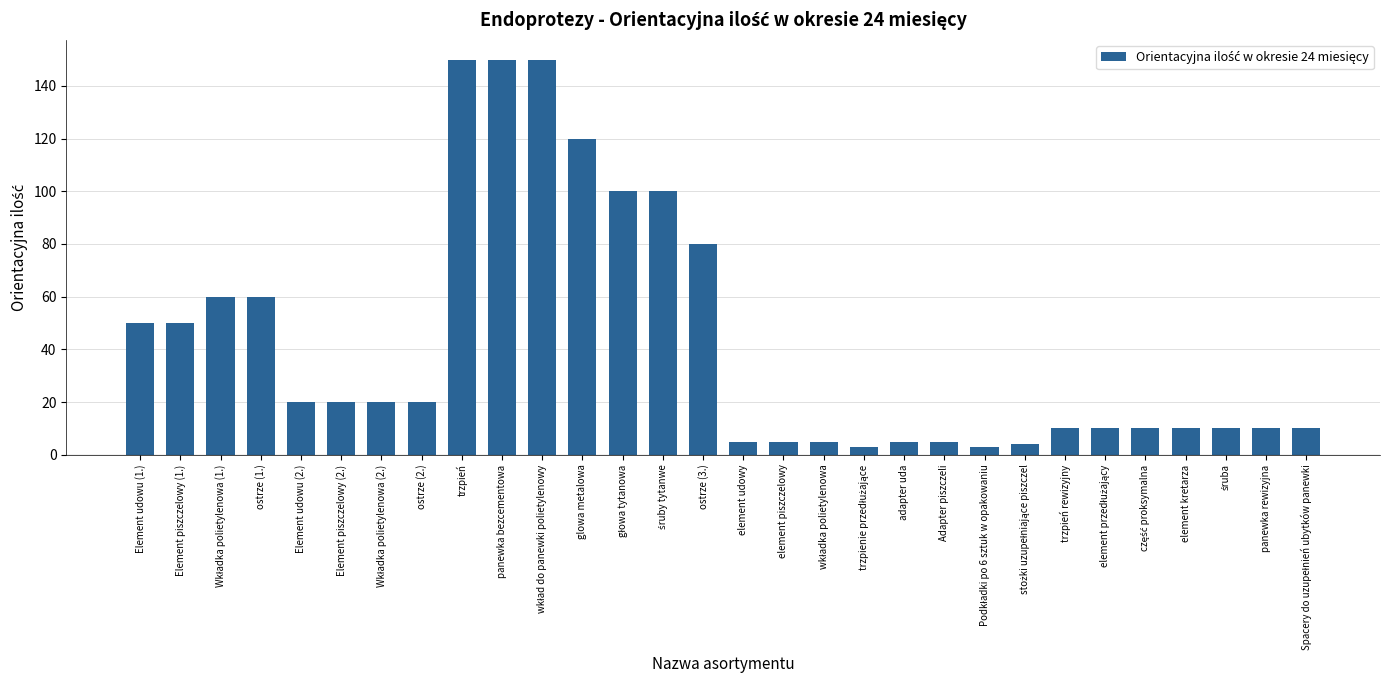

What is the label of the 16th bar from the left?

element udowy